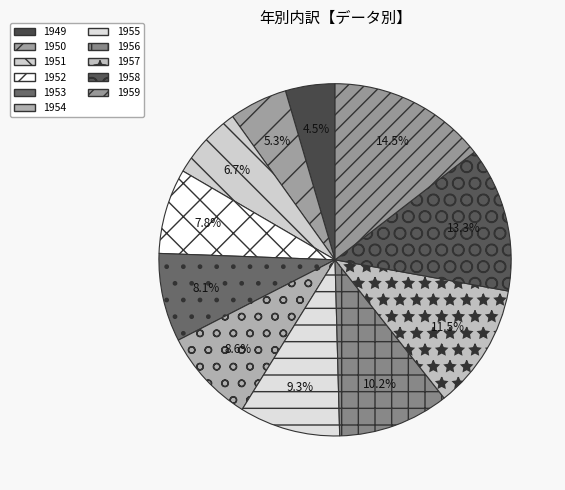

To the nearest percent, what portion does 1952 represent?

8%